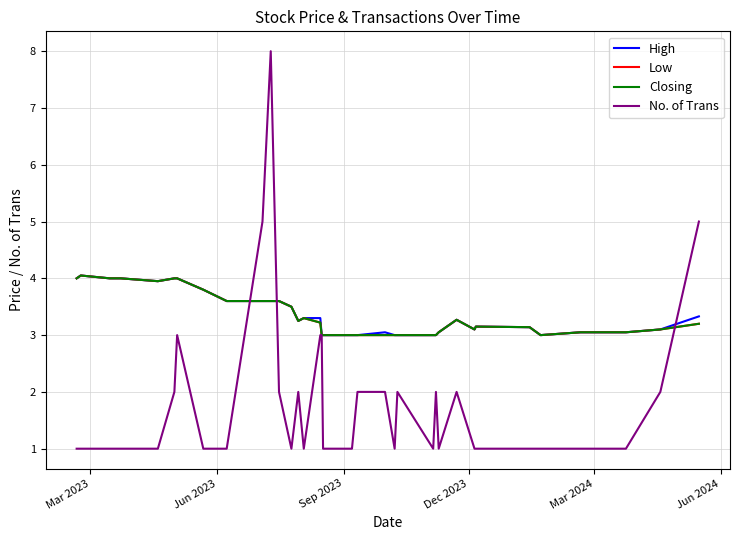

Is this an area chart (filled region under the line)?

No